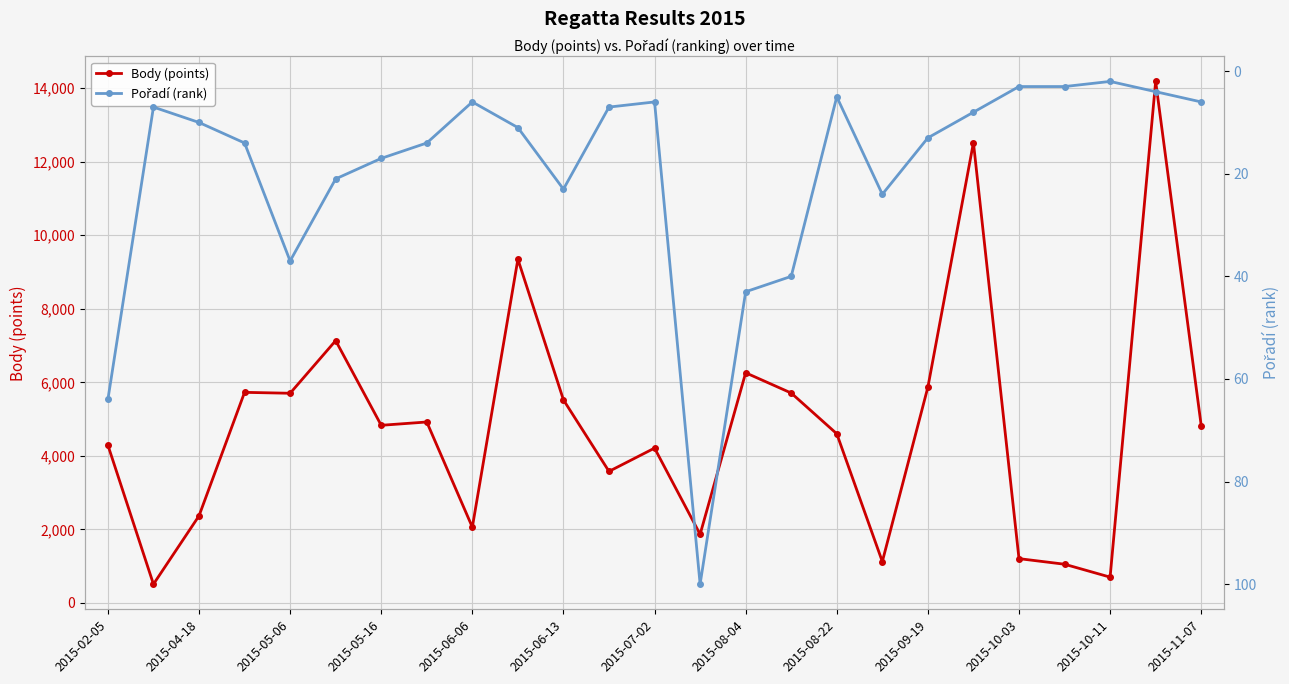

True or false: Body (points) has more than 0 points higher than both neighbors.

True